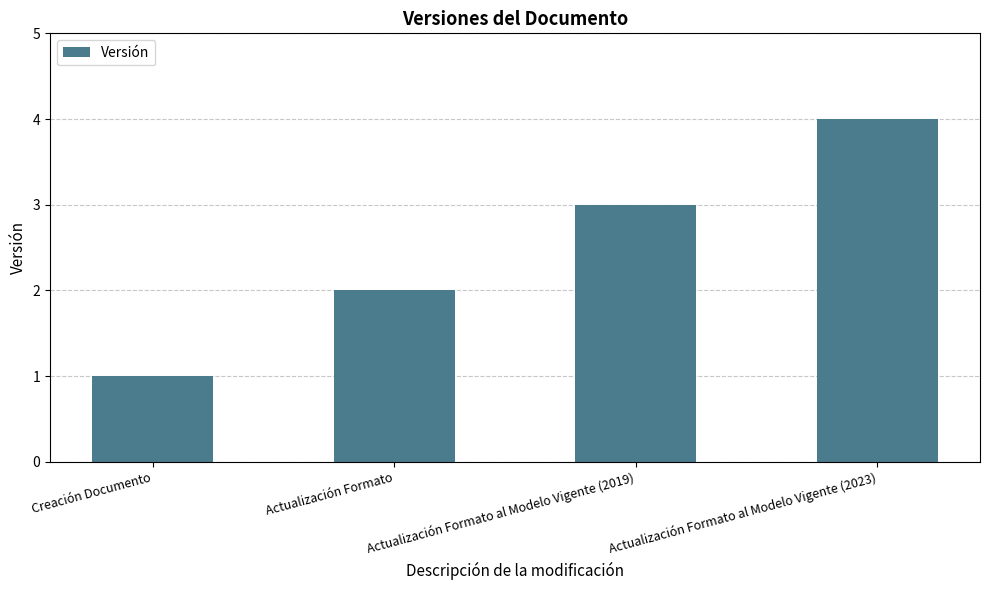

Rank the categories by value from highest to lowest.

Actualización Formato al Modelo Vigente (2023), Actualización Formato al Modelo Vigente (2019), Actualización Formato, Creación Documento